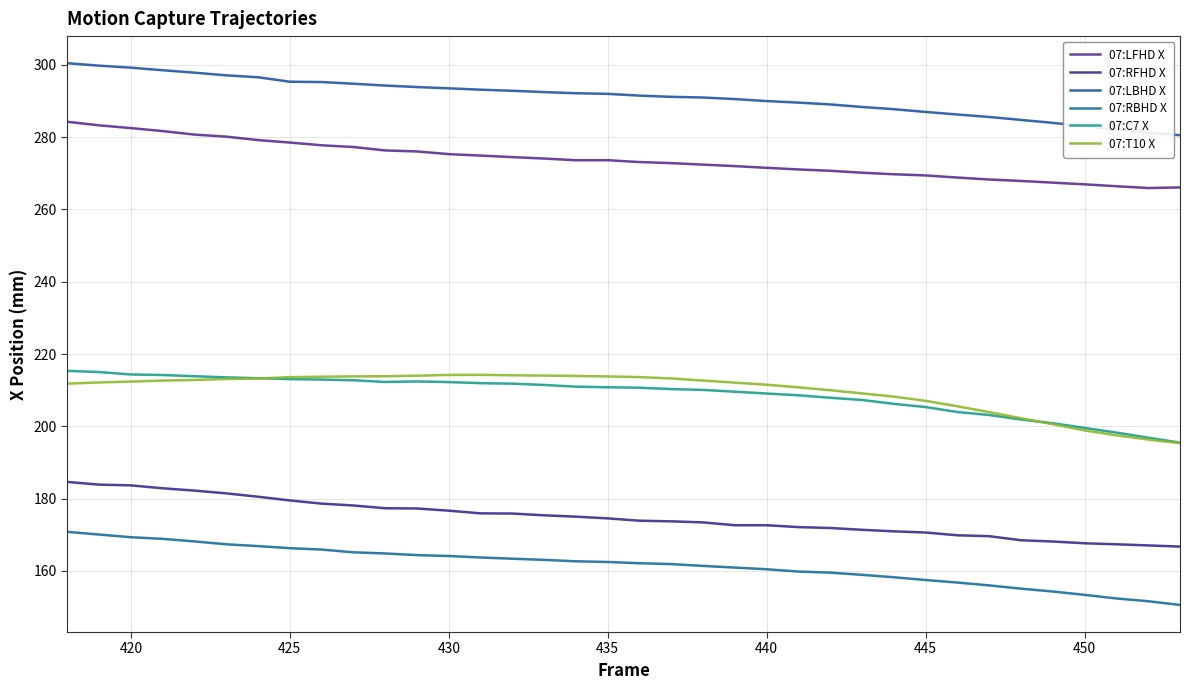

True or false: 07:C7 X and 07:RBHD X cross at least once.

False